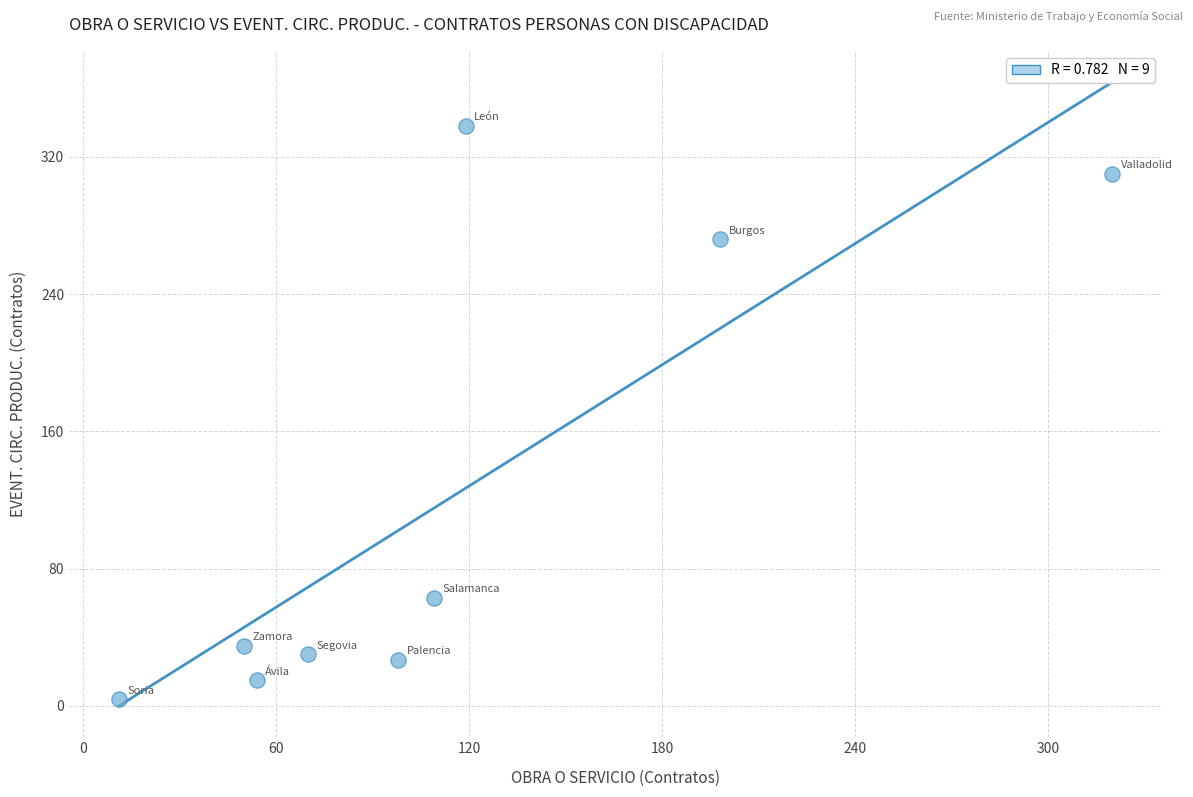

What is the range of X values (max minus min)?

309